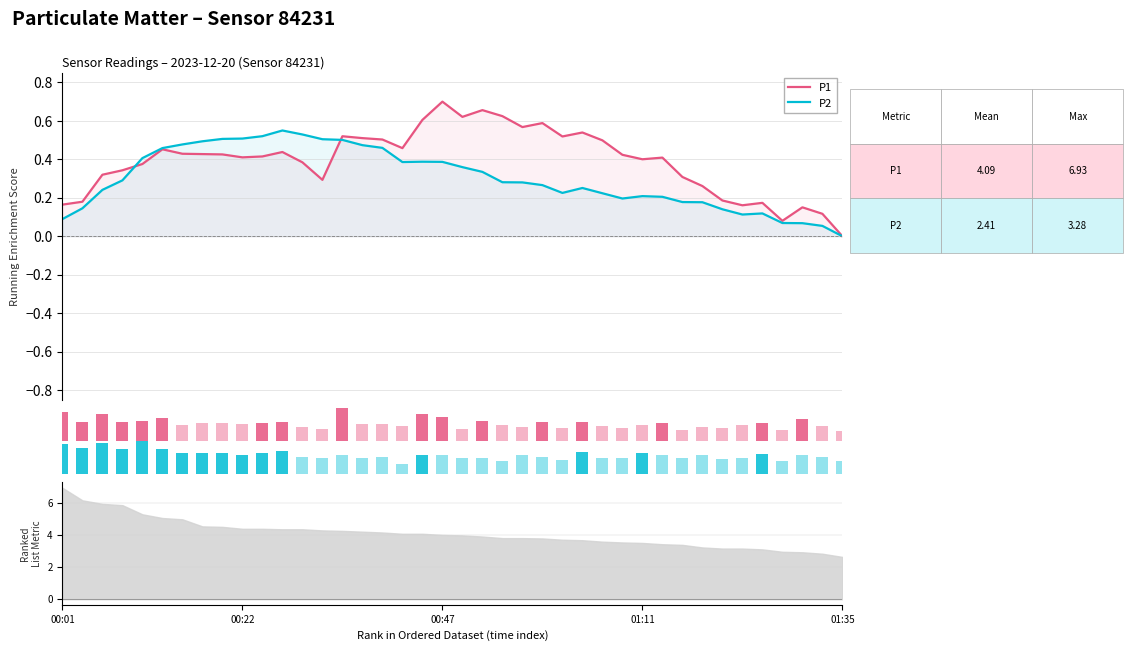

Is it true that P1 equals 0.2 at 37?

True